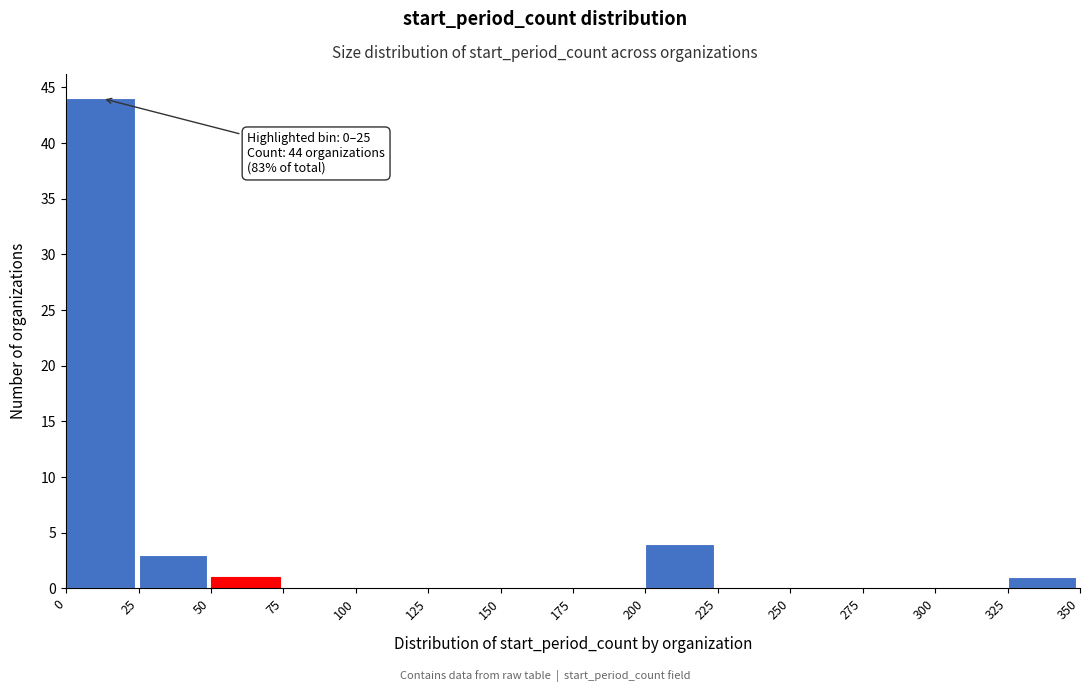

Over which range of the x-axis is the bar tallest?

0 to 25